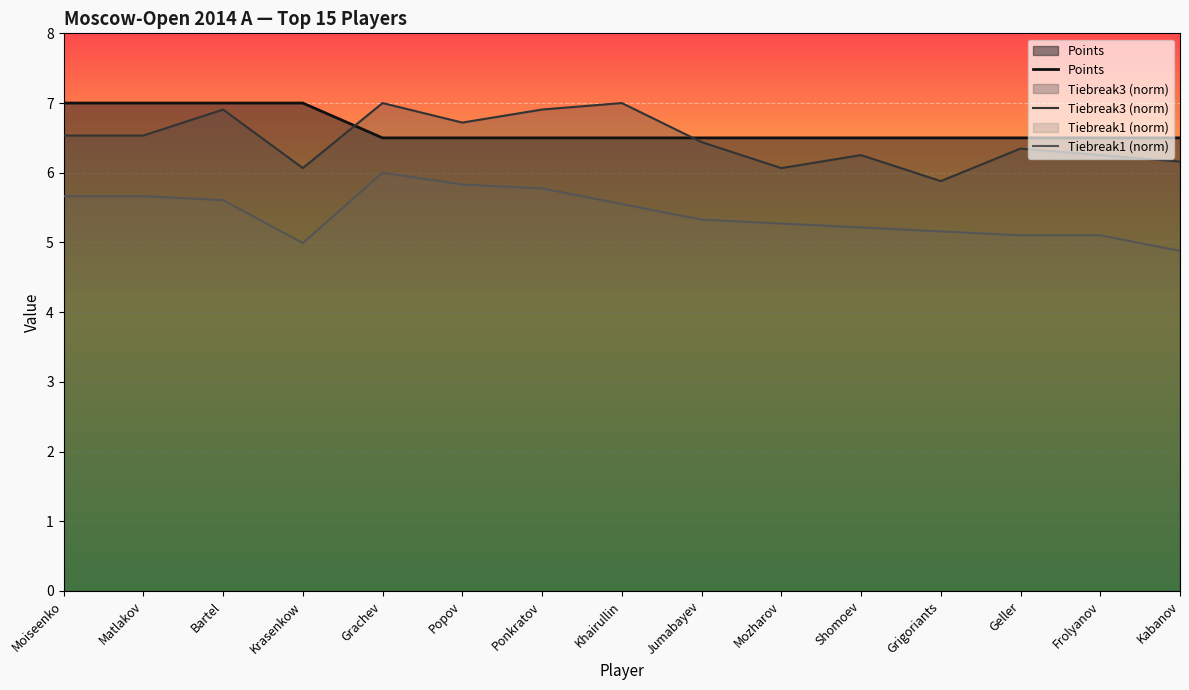

The value of Tiebreak1 (norm) at Geller is 7.7. True or false?

False